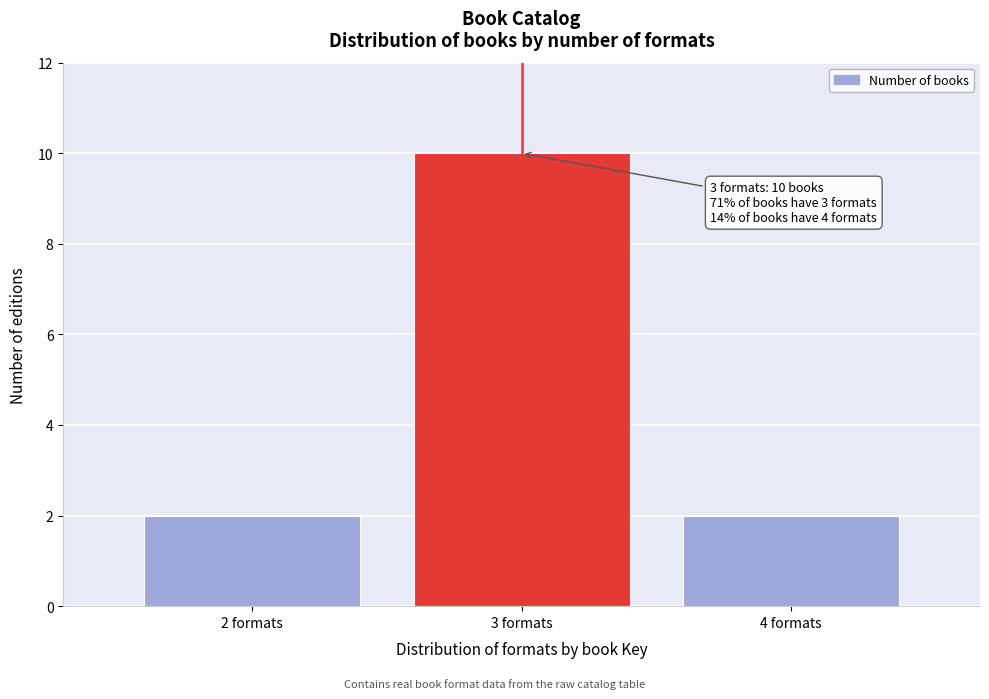

Which range on the x-axis has the tallest bar?

2.5 to 3.5